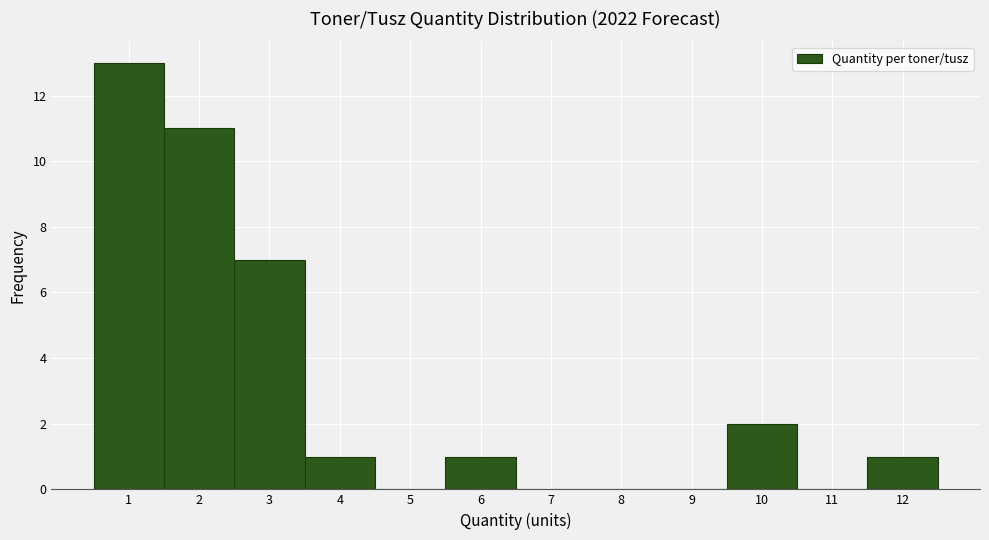

What is the height of the bar covering 11.5 to 12.5 on the x-axis? The values are not printed on the chart, so give them approximately, as read against the axis.

1